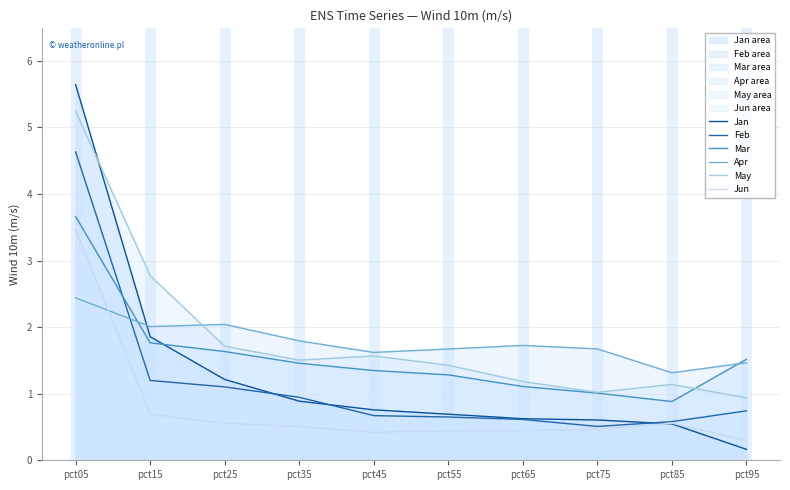

Where is the first local maximum for May?

pct45